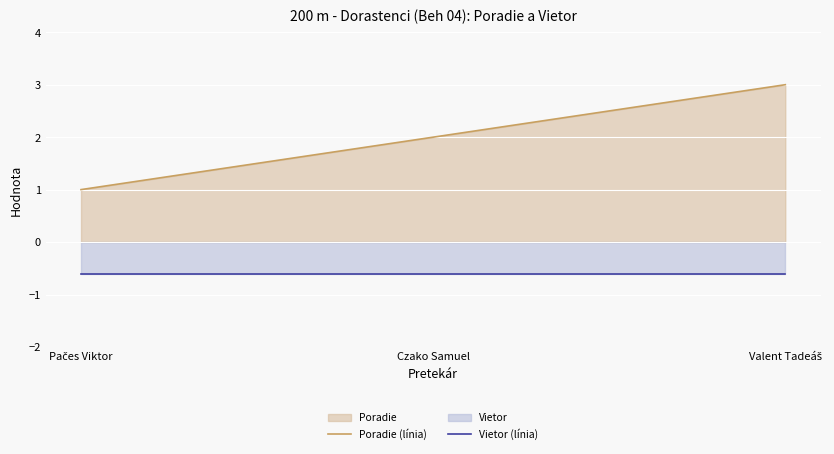

At which label is Vietor (línia) closest to 0?

Pačes Viktor